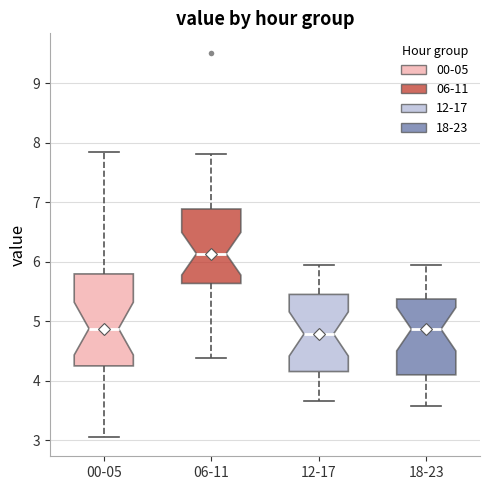

Reading left to right, transcribe this box plot: for each box, give where its median line is, the range the box spans, and where its two whiskers end, as read against the y-axis. The values are not printed on the chart, so give them approximately, as read against the axis.

00-05: median 4.9, box 4.2 to 5.8, whiskers 3.1 to 7.9
06-11: median 6.1, box 5.6 to 6.9, whiskers 4.4 to 7.8
12-17: median 4.8, box 4.2 to 5.5, whiskers 3.7 to 6.0
18-23: median 4.9, box 4.1 to 5.4, whiskers 3.6 to 6.0